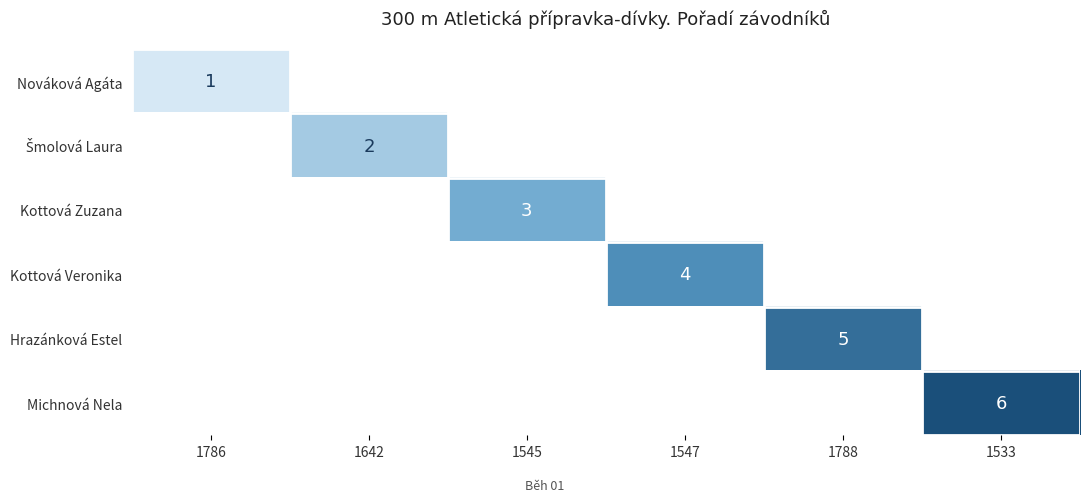

True or false: Michnová Nela has a value of 6 at 1533.

True